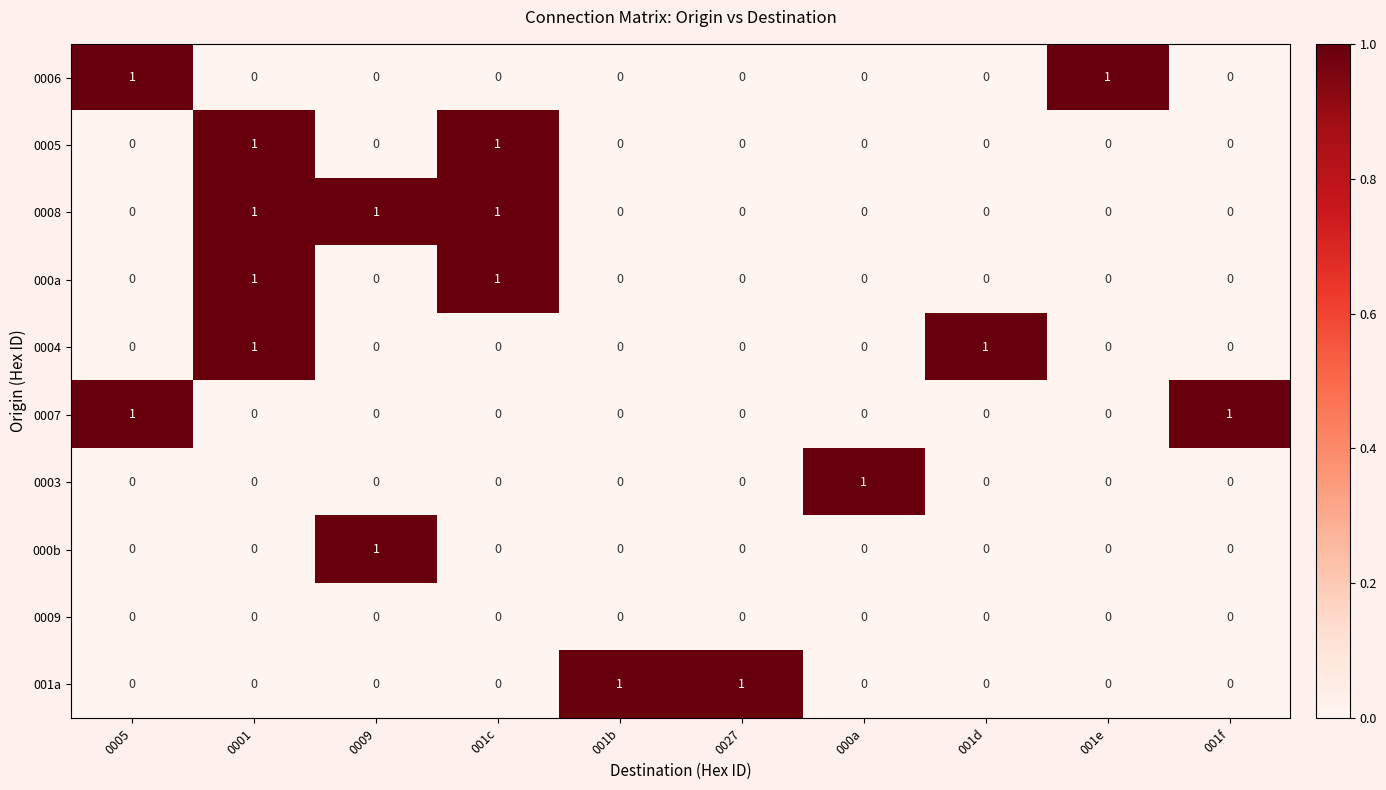

Count the 0006 values in the range 0 to 1.

10